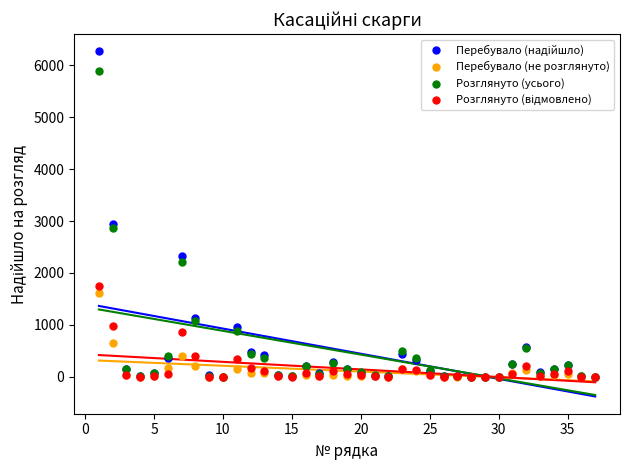

Across all series, what Y value is closest to 3131?

2948